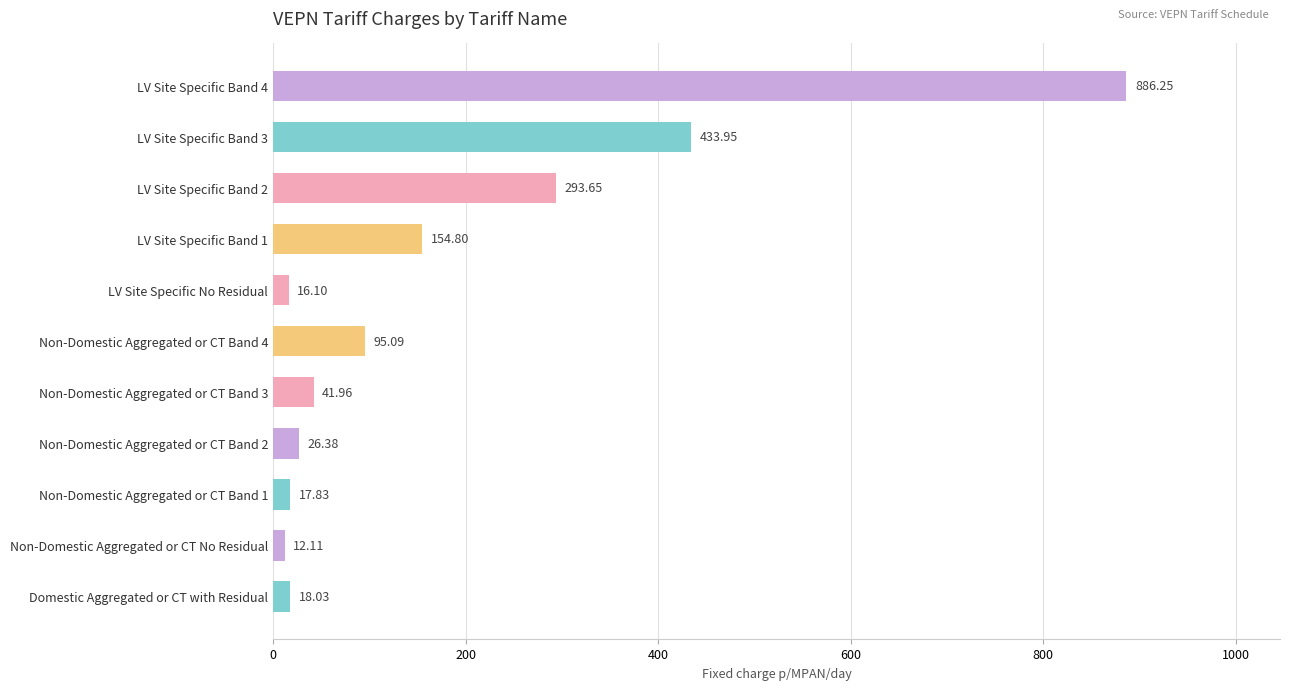

Approximately how many times larger is the value at Non-Domestic Aggregated or CT Band 1 compared to Non-Domestic Aggregated or CT No Residual?

1.5